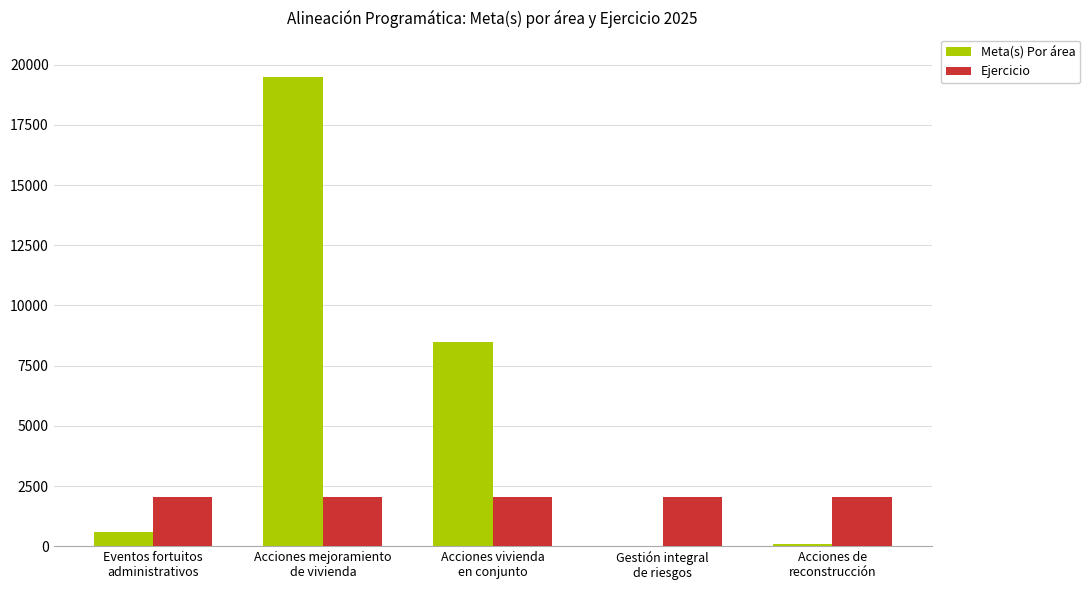

Are the bars grouped side by side (vs. stacked)?

Yes